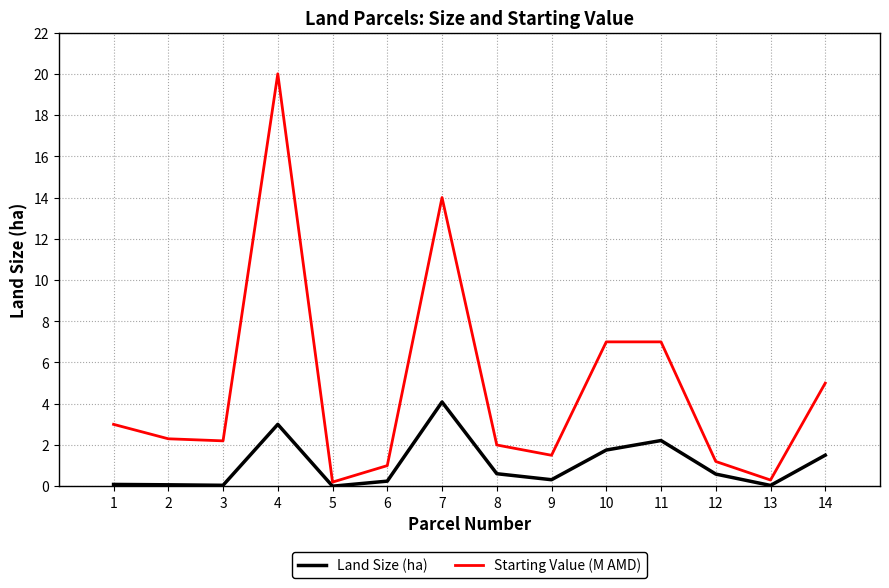

At which label does Land Size (ha) reach its peak?

7